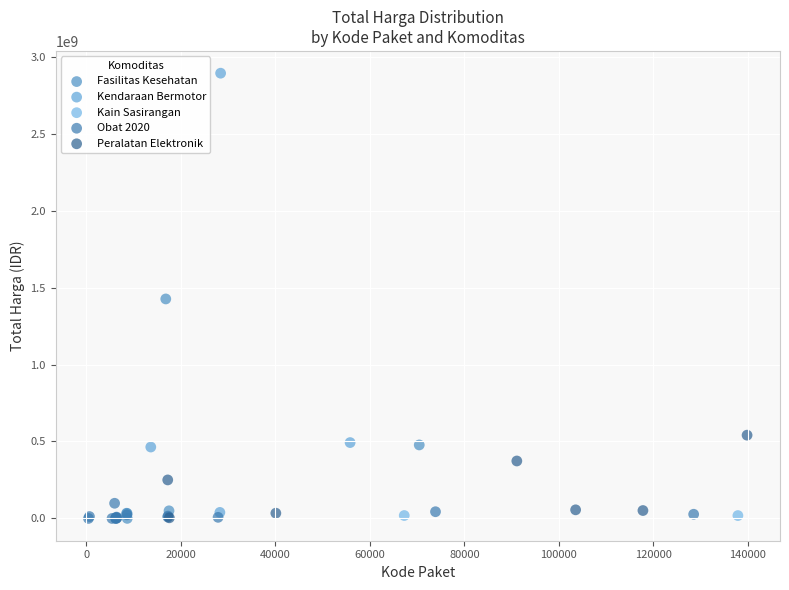

Which series contains the highest Y value?

Kendaraan Bermotor